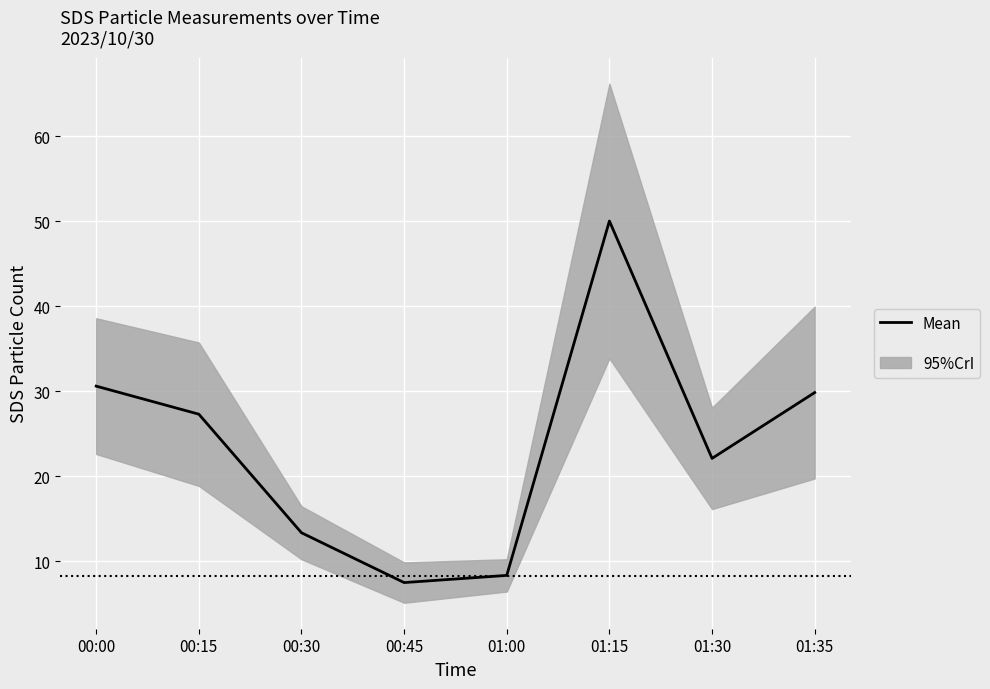

What is the label of the 5th point from the left?

01:00